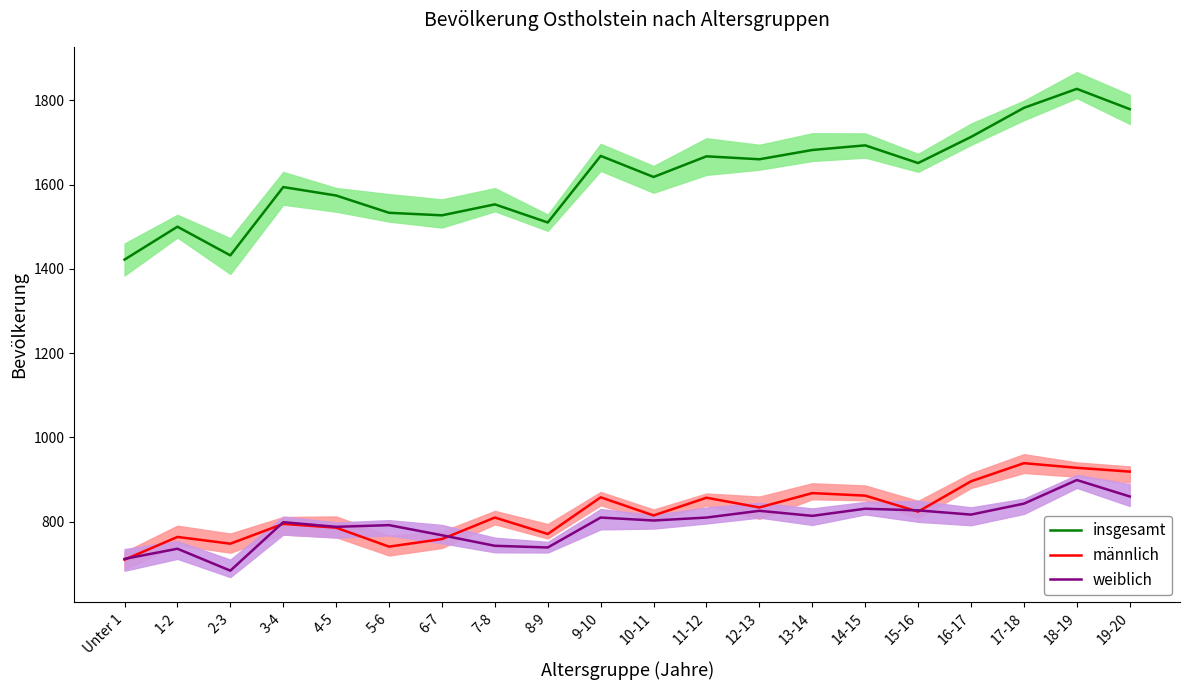

At which category does männlich reach its first local valley?

2-3